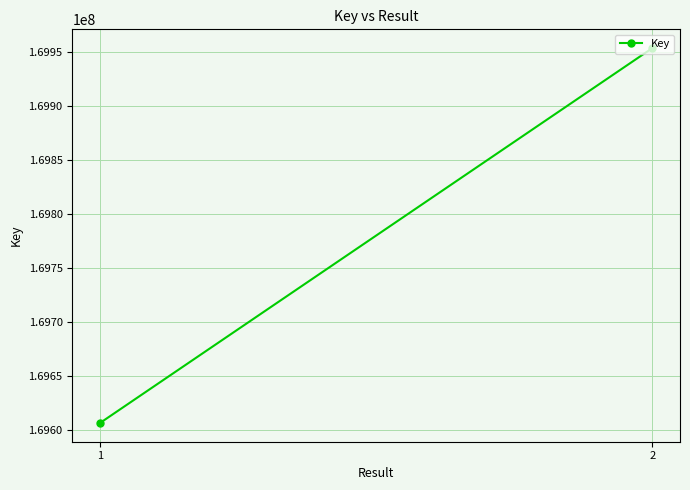

What is the sum of the values at 2 and 1?

339559513